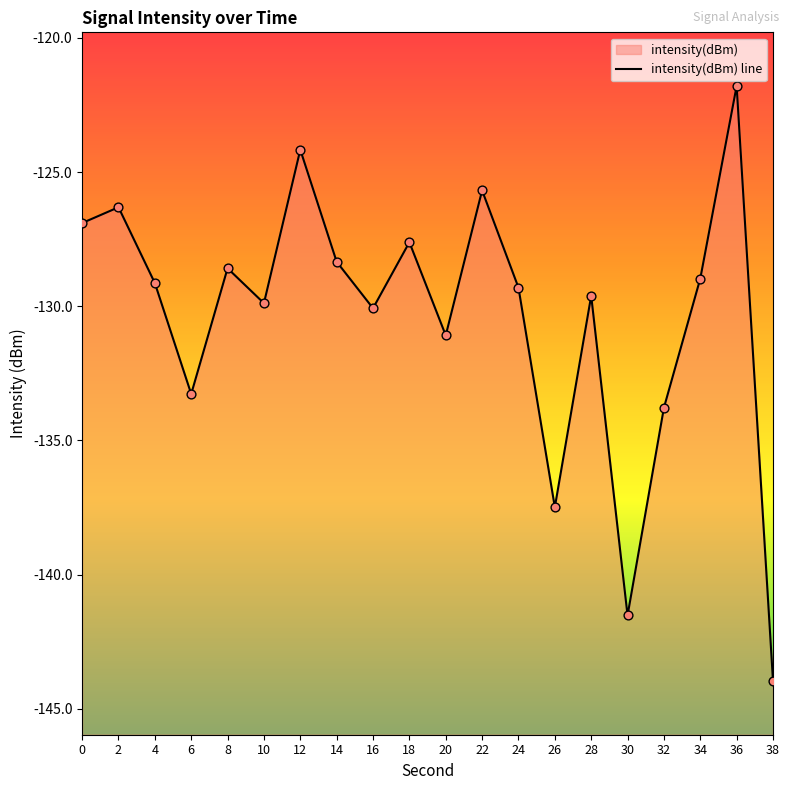

Between 32 and 2, which is larger?

2